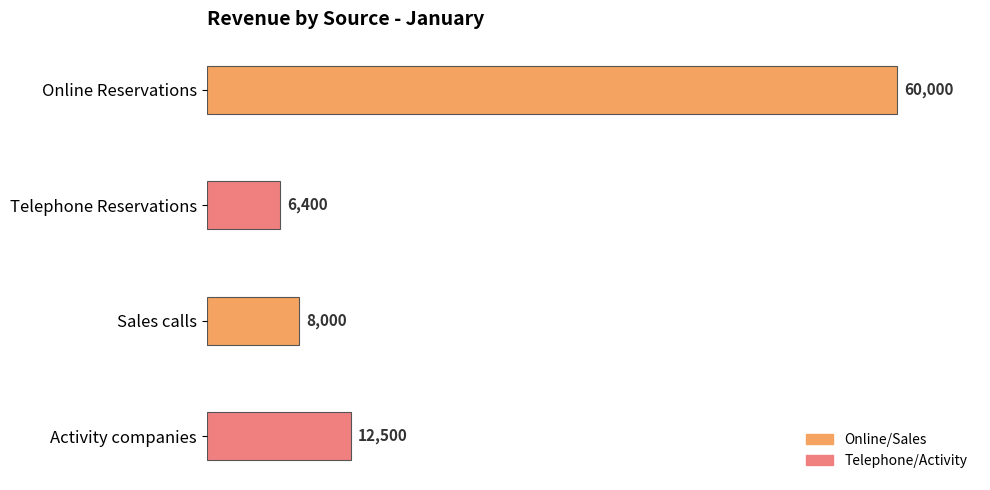

At which category does the chart reach its minimum across all series?

Telephone Reservations